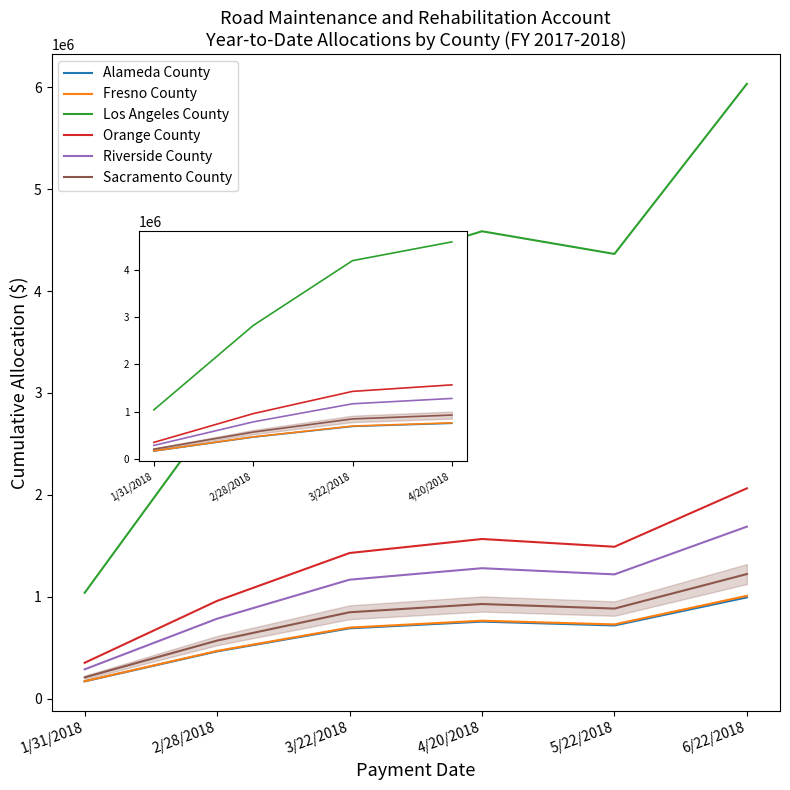

How many interior local peaks does the Orange County series have?

1